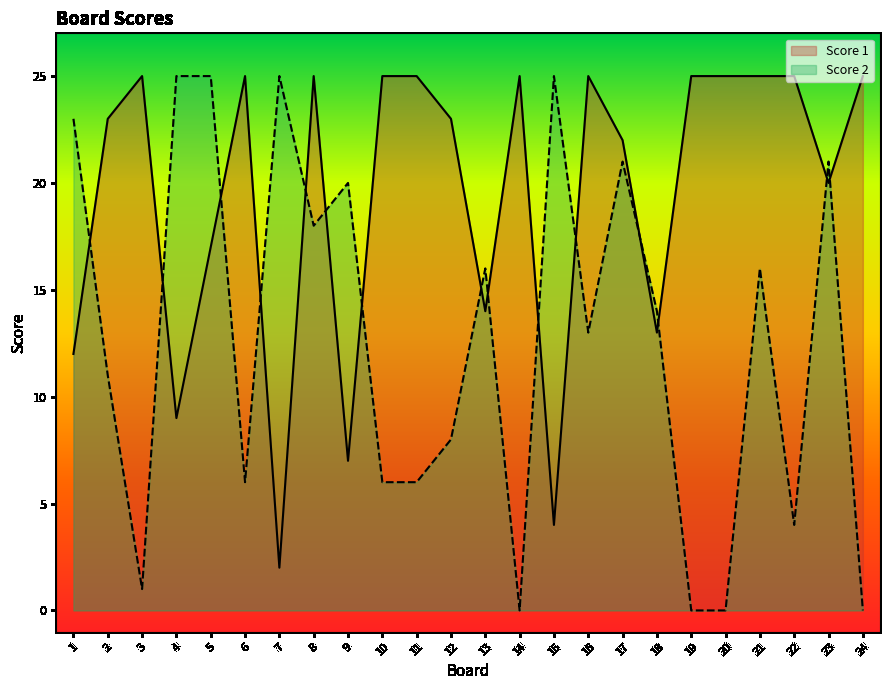

What is the average value of the Score 2 series?

13